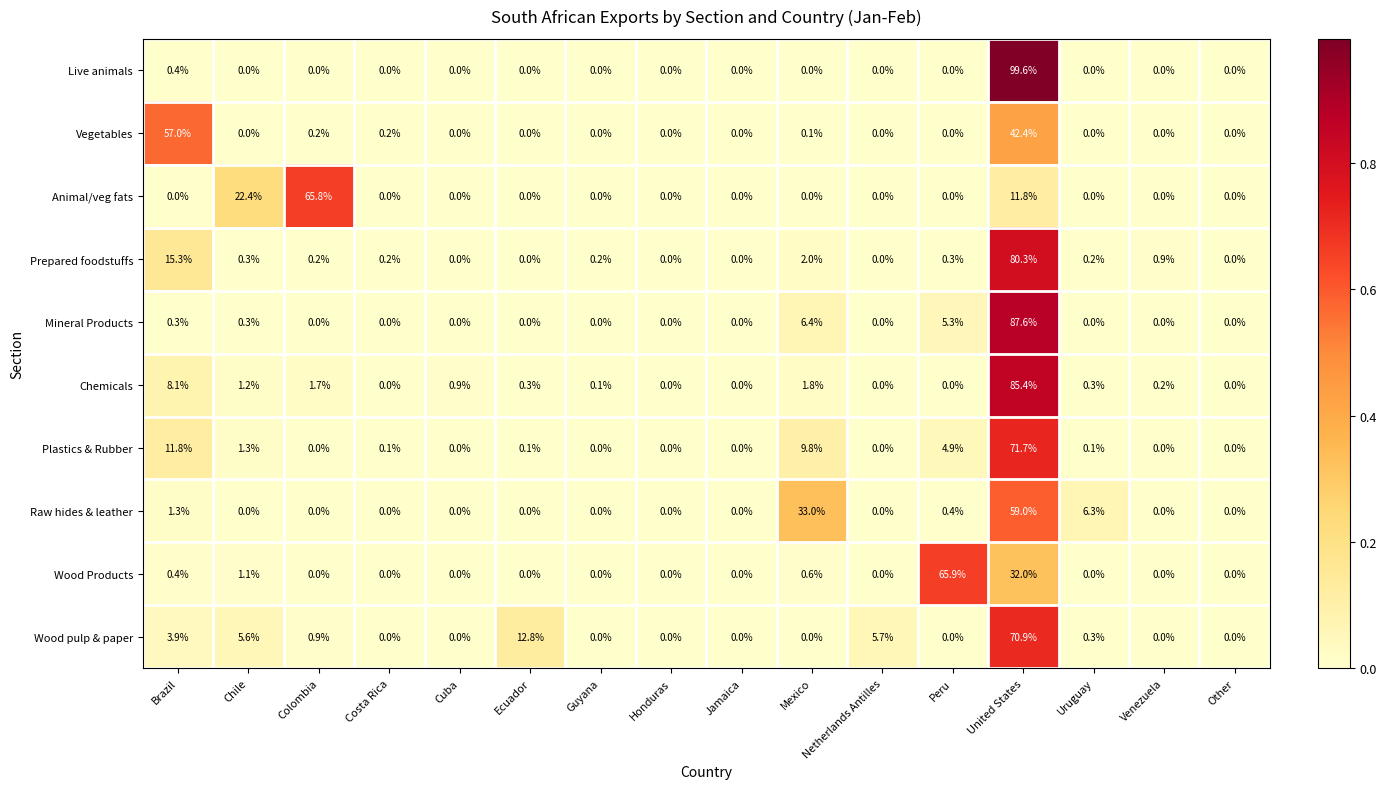

At which label does Chemicals reach its peak?

United States